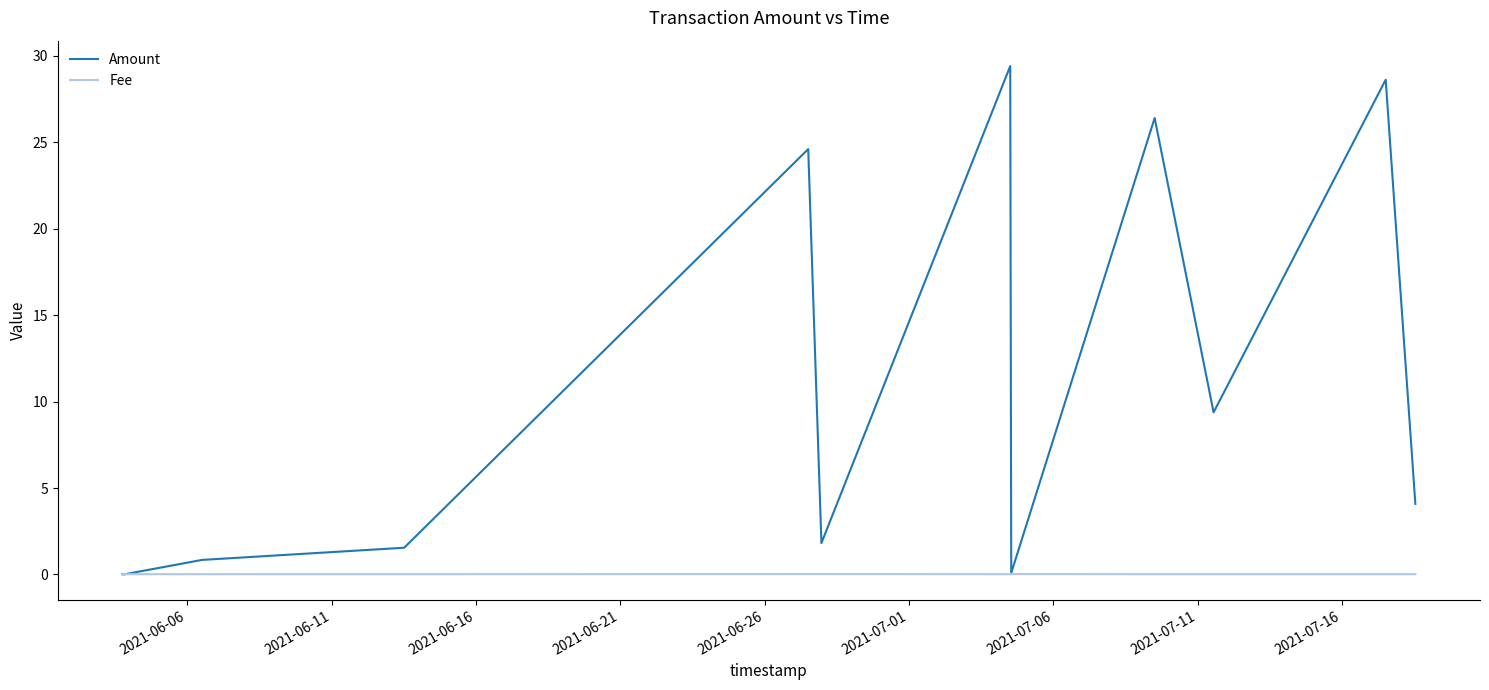

Which series has the largest range (max minus min)?

Amount